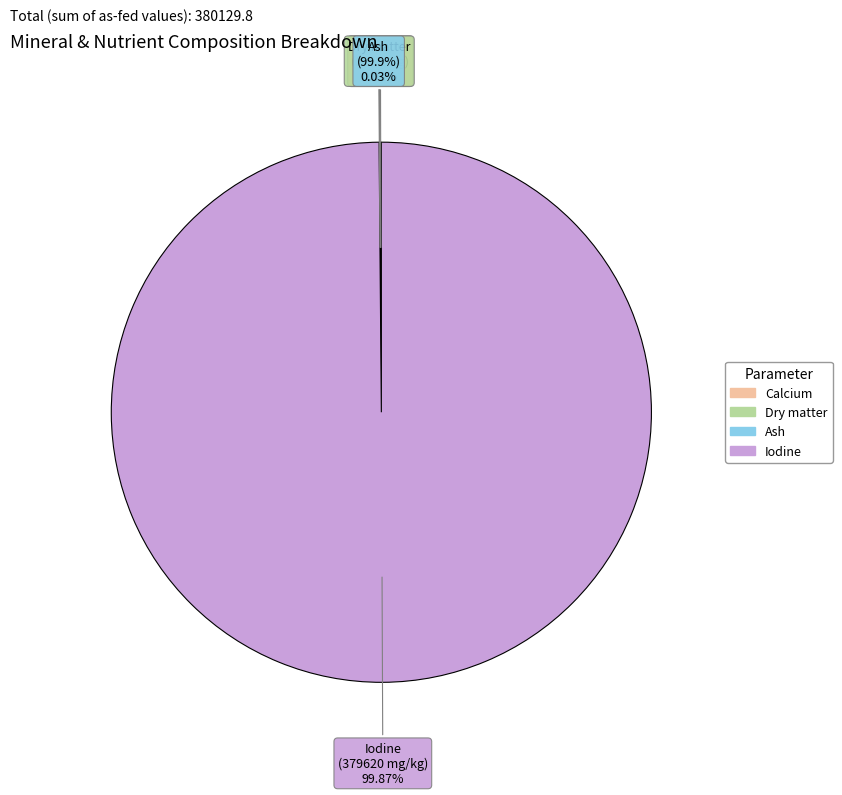

Rank the categories by value from lowest to highest.

Dry matter, Ash, Calcium, Iodine